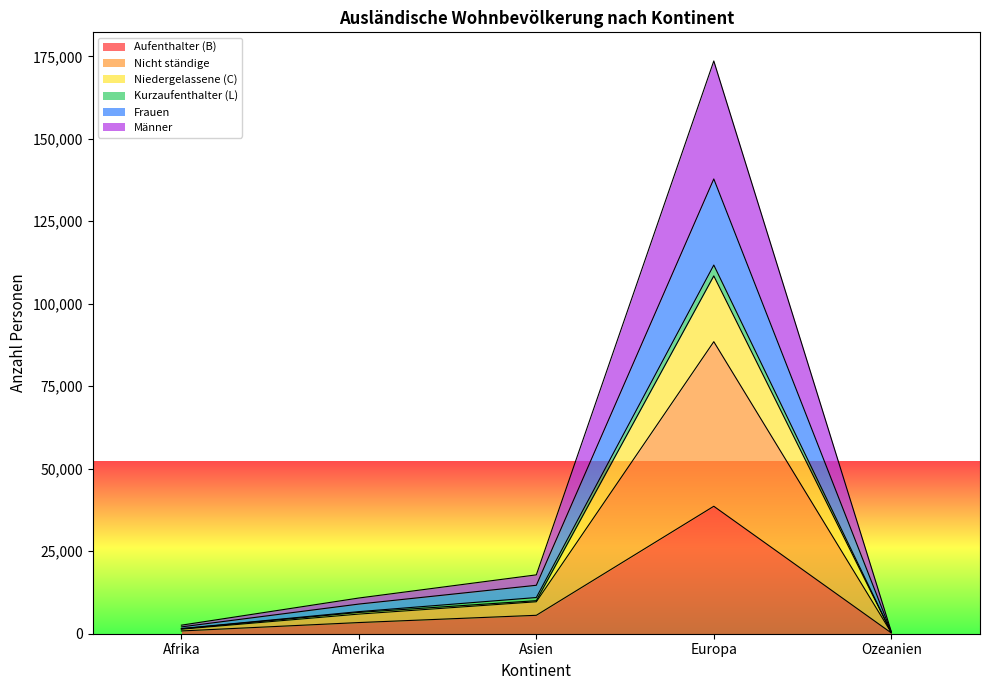

How many distinct data groups are displayed?

6